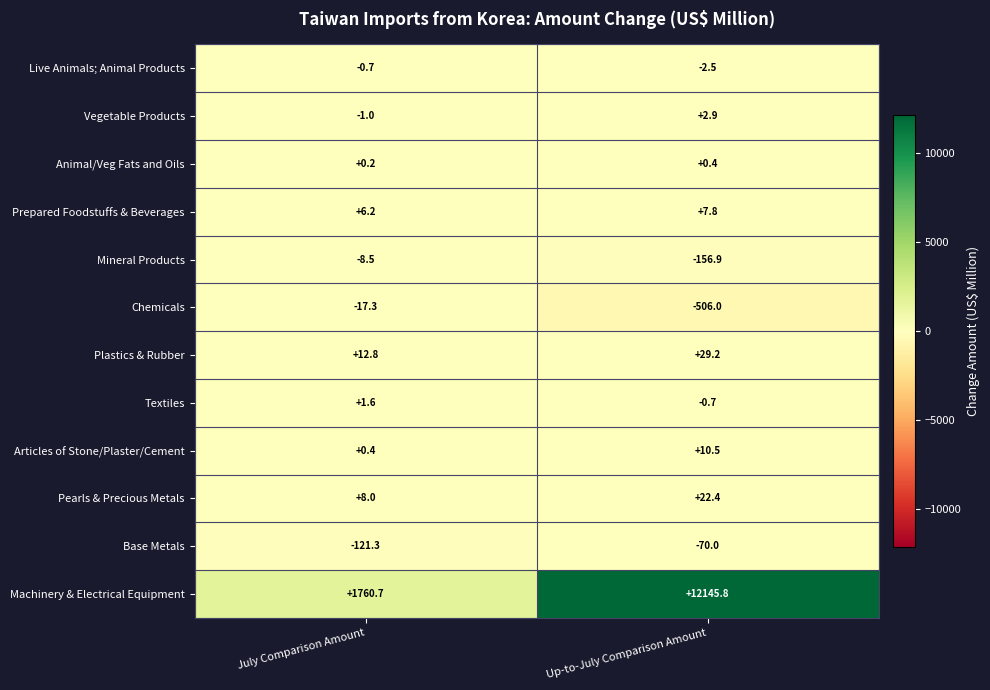

What is the minimum value shown in the chart?

-506.0